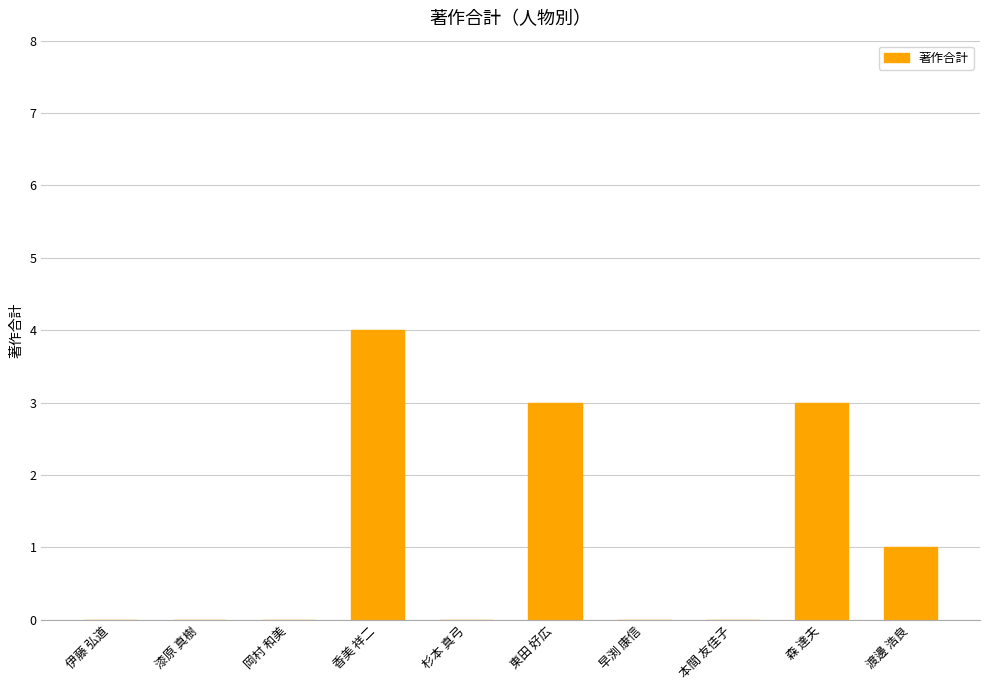

What is the maximum value shown in the chart?

4